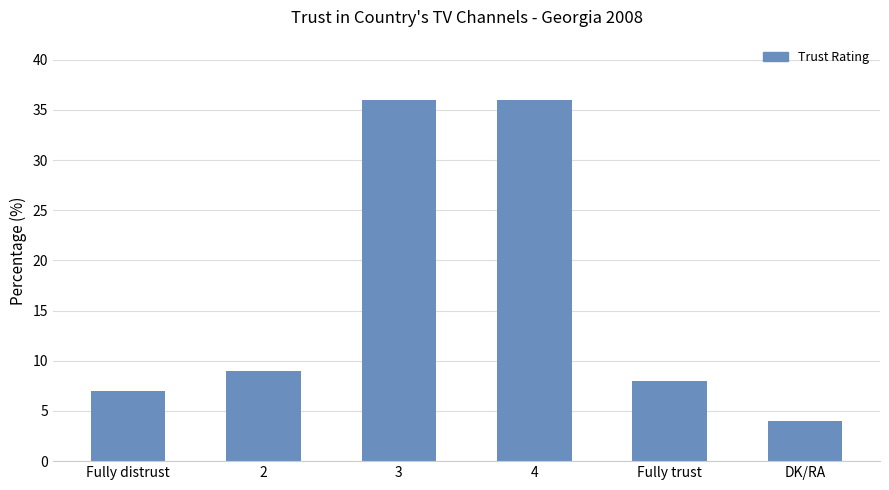

How many bars are there in total?

6